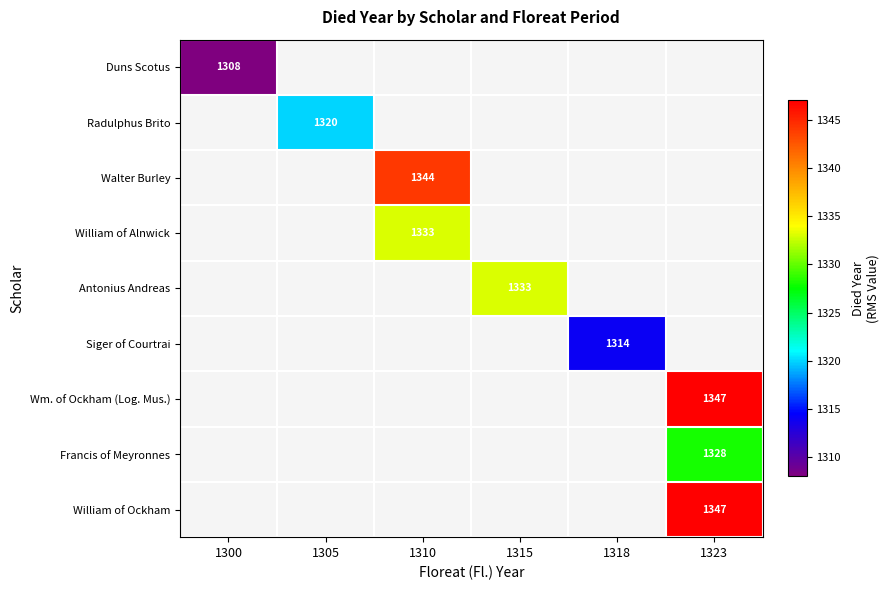

How many categories are shown in the chart?

6